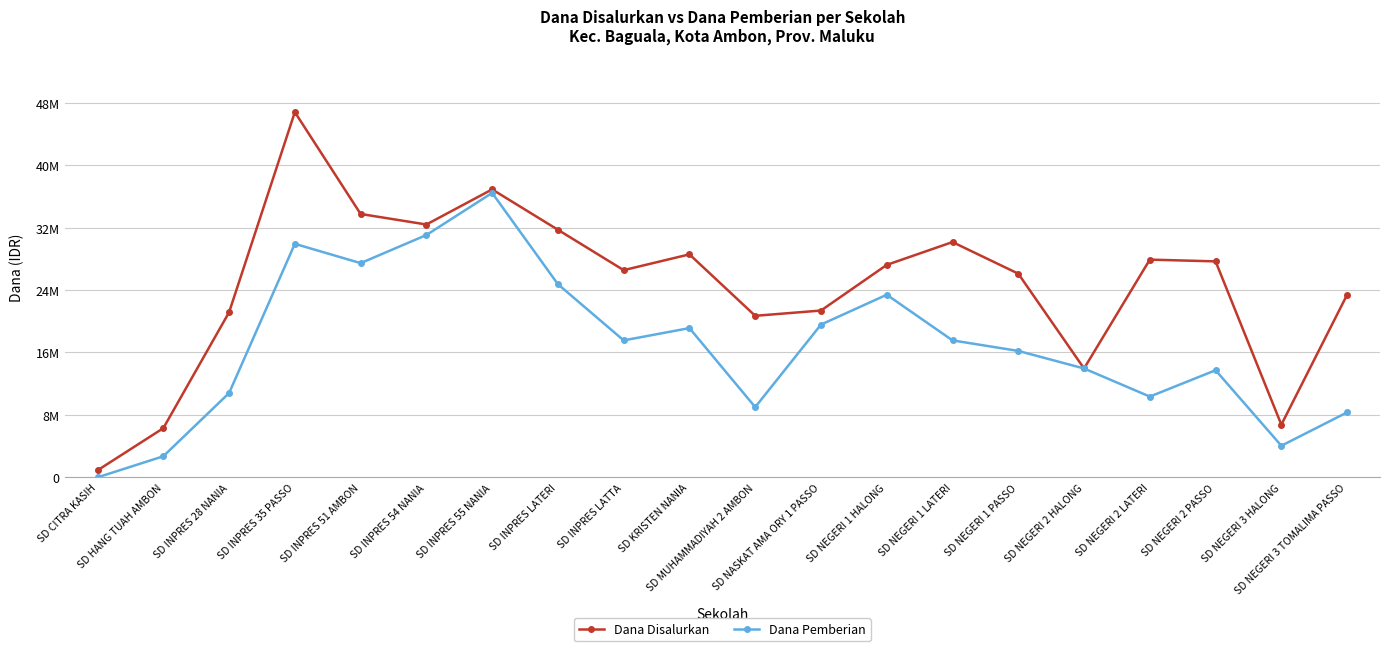

True or false: Dana Pemberian and Dana Disalurkan cross at least once.

False